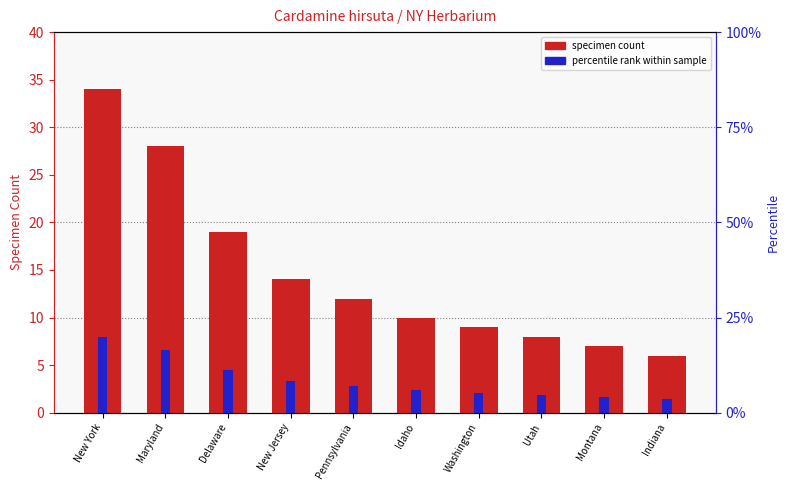

List the series in order of their overall mean, lowest first.

percentile rank within sample, specimen count